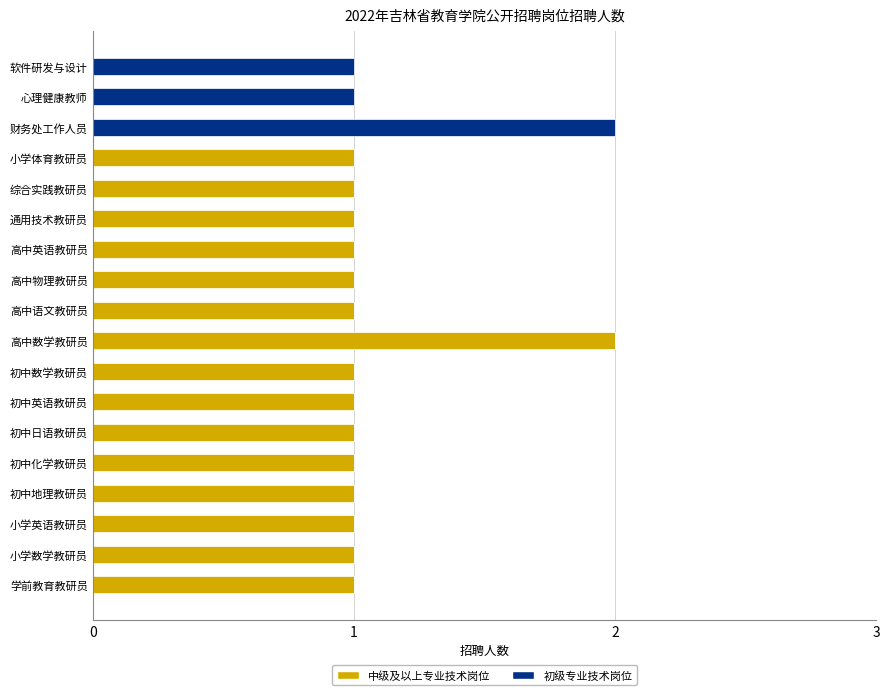

Which category has the highest value in the 中级及以上专业技术岗位 series?

高中数学教研员